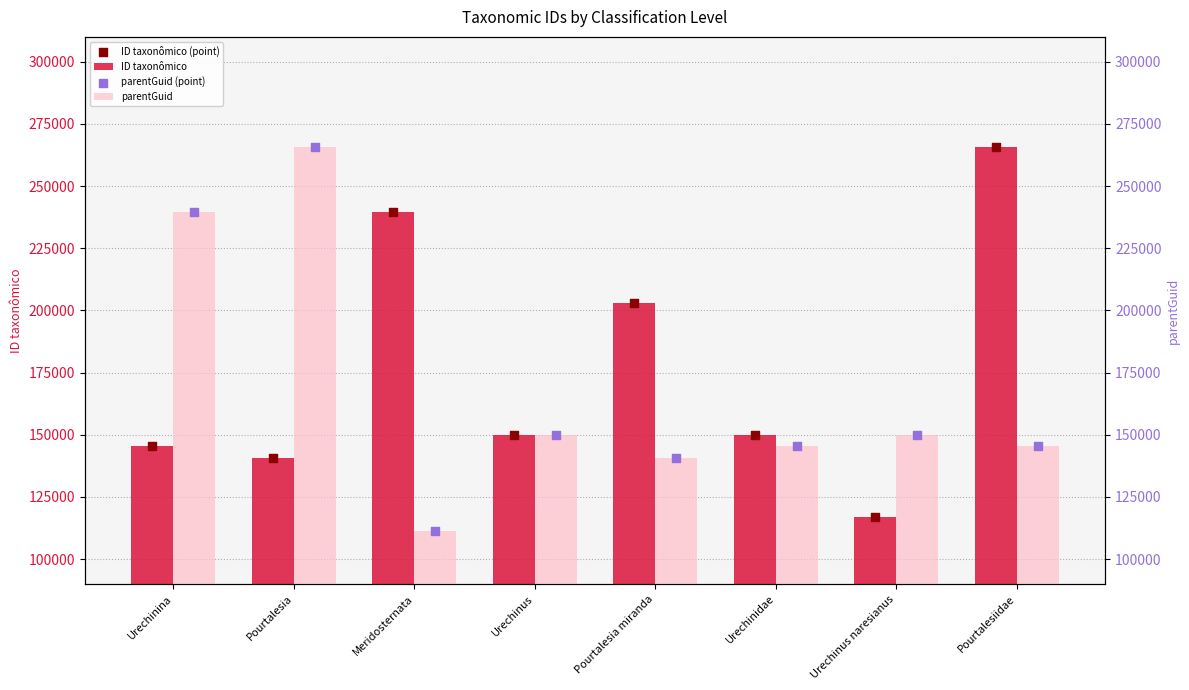

Which series contains the highest Y value?

ID taxonômico